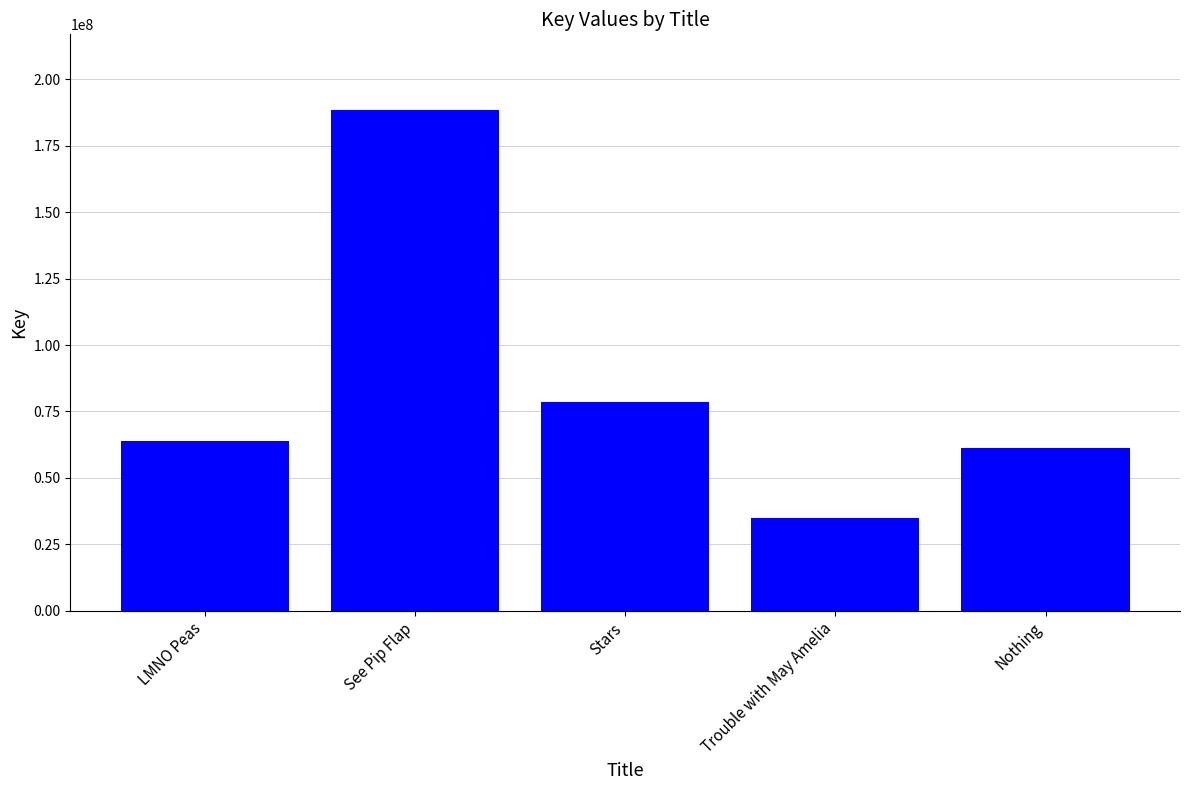

Reading left to right, extract all data points from this chart.

LMNO Peas=63935943	See Pip Flap=188662651	Stars=78523160	Trouble with May Amelia=34882071	Nothing=61166156